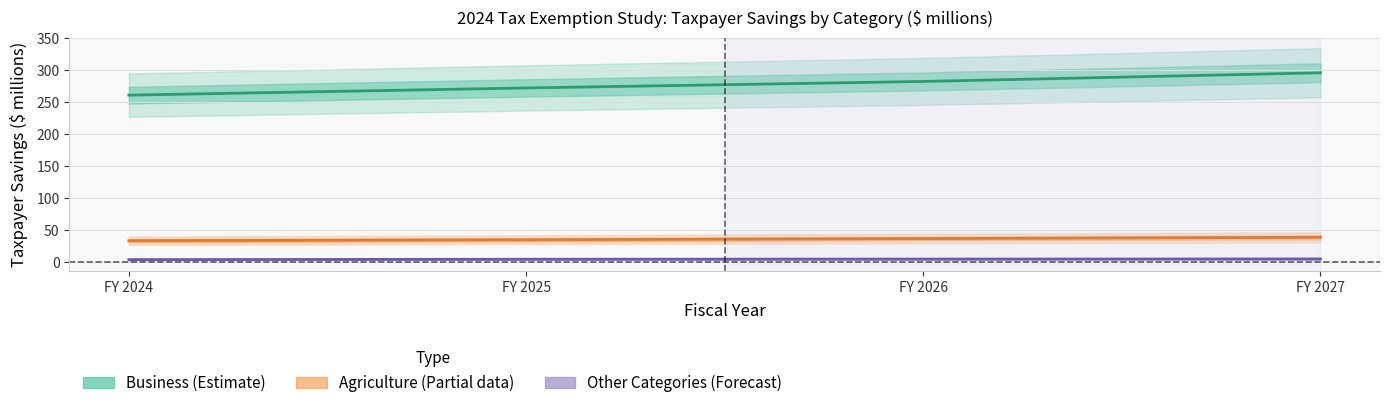

What is the spread (max minus min) of values at FY 2027?

290.9